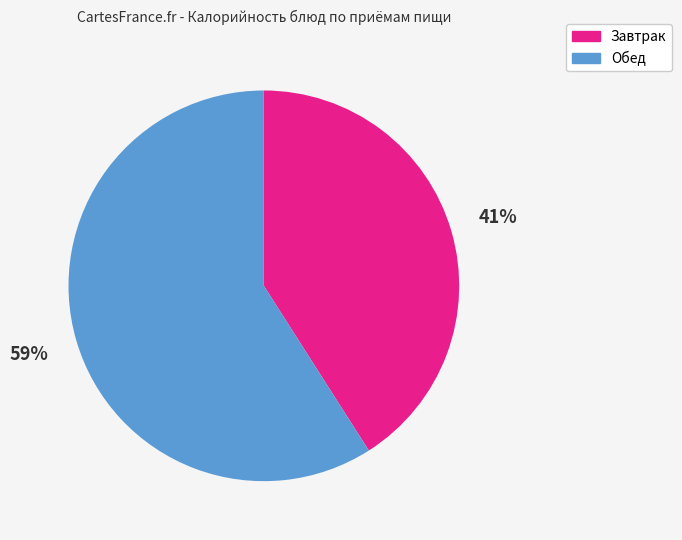

Which category has the biggest portion of the pie?

Обед